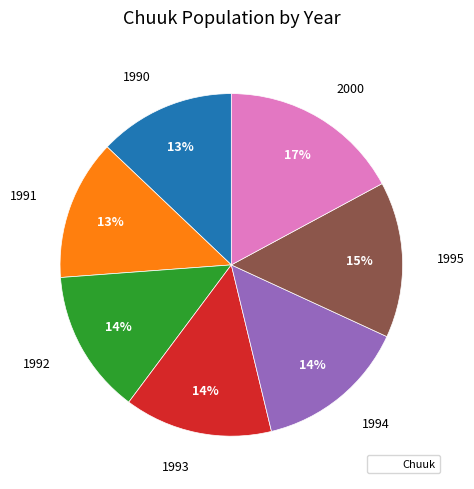

Does any single category account for the majority?

No